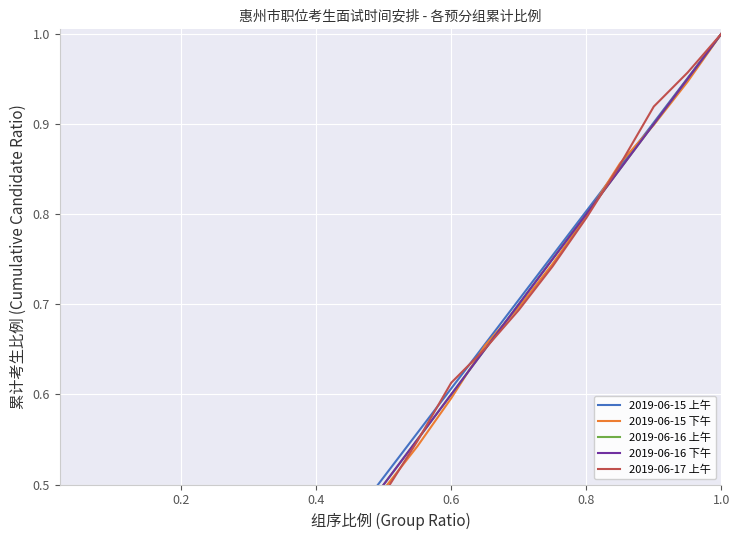

What is the difference between the second highest and second lowest values in the 2019-06-15 上午 series?

0.8